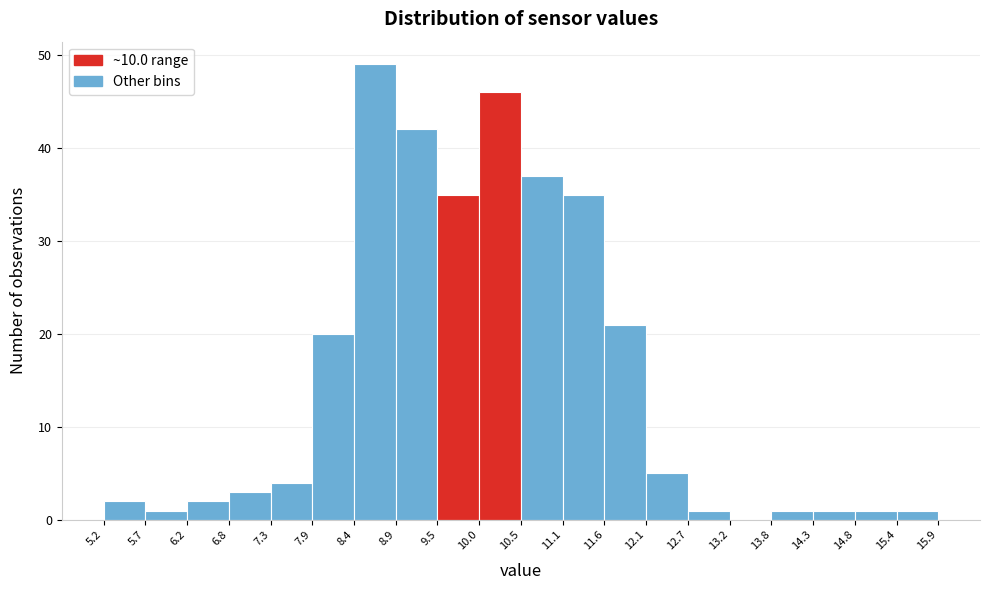

What is the height of the bar covering 9.5 to 10.0 on the x-axis? The values are not printed on the chart, so give them approximately, as read against the axis.

35